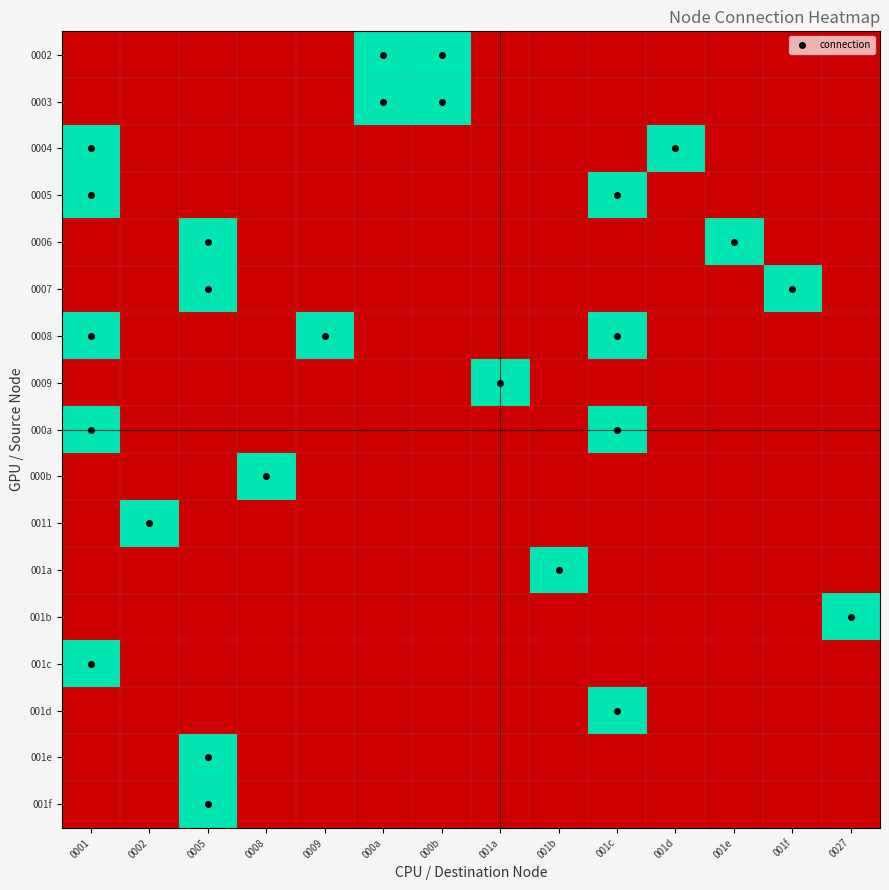

Reading right to left, extract all data points from this chart.

0002: 0027=0	001f=0	001e=0	001d=0	001c=0	001b=0	001a=0	000b=1	000a=1	0009=0	0008=0	0005=0	0002=0	0001=0
0003: 0027=0	001f=0	001e=0	001d=0	001c=0	001b=0	001a=0	000b=1	000a=1	0009=0	0008=0	0005=0	0002=0	0001=0
0004: 0027=0	001f=0	001e=0	001d=1	001c=0	001b=0	001a=0	000b=0	000a=0	0009=0	0008=0	0005=0	0002=0	0001=1
0005: 0027=0	001f=0	001e=0	001d=0	001c=1	001b=0	001a=0	000b=0	000a=0	0009=0	0008=0	0005=0	0002=0	0001=1
0006: 0027=0	001f=0	001e=1	001d=0	001c=0	001b=0	001a=0	000b=0	000a=0	0009=0	0008=0	0005=1	0002=0	0001=0
0007: 0027=0	001f=1	001e=0	001d=0	001c=0	001b=0	001a=0	000b=0	000a=0	0009=0	0008=0	0005=1	0002=0	0001=0
0008: 0027=0	001f=0	001e=0	001d=0	001c=1	001b=0	001a=0	000b=0	000a=0	0009=1	0008=0	0005=0	0002=0	0001=1
0009: 0027=0	001f=0	001e=0	001d=0	001c=0	001b=0	001a=1	000b=0	000a=0	0009=0	0008=0	0005=0	0002=0	0001=0
000a: 0027=0	001f=0	001e=0	001d=0	001c=1	001b=0	001a=0	000b=0	000a=0	0009=0	0008=0	0005=0	0002=0	0001=1
000b: 0027=0	001f=0	001e=0	001d=0	001c=0	001b=0	001a=0	000b=0	000a=0	0009=0	0008=1	0005=0	0002=0	0001=0
0011: 0027=0	001f=0	001e=0	001d=0	001c=0	001b=0	001a=0	000b=0	000a=0	0009=0	0008=0	0005=0	0002=1	0001=0
001a: 0027=0	001f=0	001e=0	001d=0	001c=0	001b=1	001a=0	000b=0	000a=0	0009=0	0008=0	0005=0	0002=0	0001=0
001b: 0027=1	001f=0	001e=0	001d=0	001c=0	001b=0	001a=0	000b=0	000a=0	0009=0	0008=0	0005=0	0002=0	0001=0
001c: 0027=0	001f=0	001e=0	001d=0	001c=0	001b=0	001a=0	000b=0	000a=0	0009=0	0008=0	0005=0	0002=0	0001=1
001d: 0027=0	001f=0	001e=0	001d=0	001c=1	001b=0	001a=0	000b=0	000a=0	0009=0	0008=0	0005=0	0002=0	0001=0
001e: 0027=0	001f=0	001e=0	001d=0	001c=0	001b=0	001a=0	000b=0	000a=0	0009=0	0008=0	0005=1	0002=0	0001=0
001f: 0027=0	001f=0	001e=0	001d=0	001c=0	001b=0	001a=0	000b=0	000a=0	0009=0	0008=0	0005=1	0002=0	0001=0